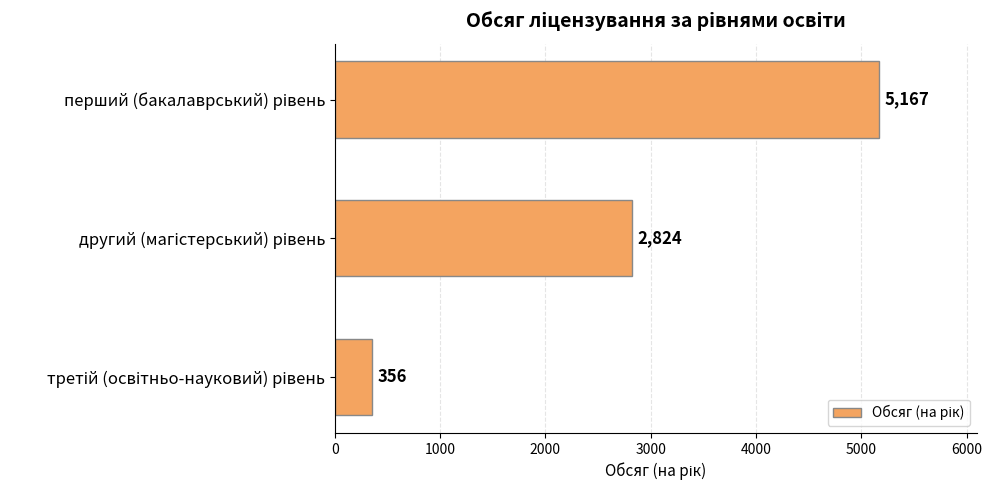

How many data points are less than 2824?

1